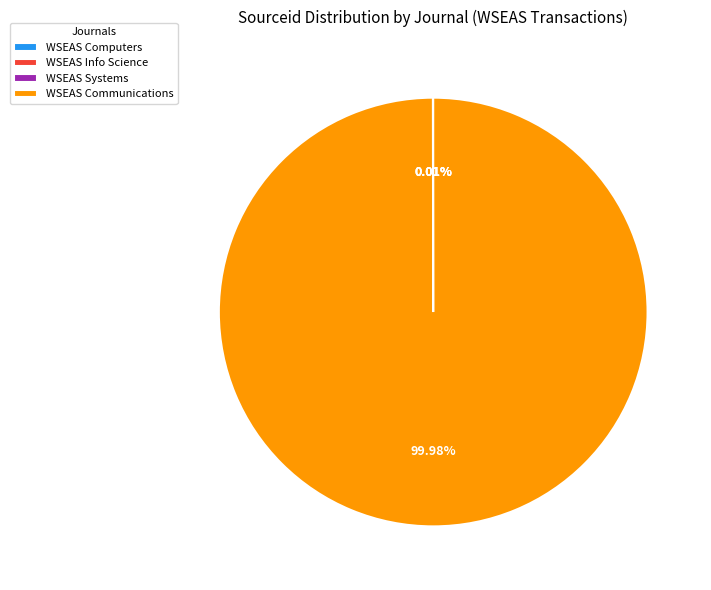

What is the largest slice in the pie chart?

WSEAS Communications